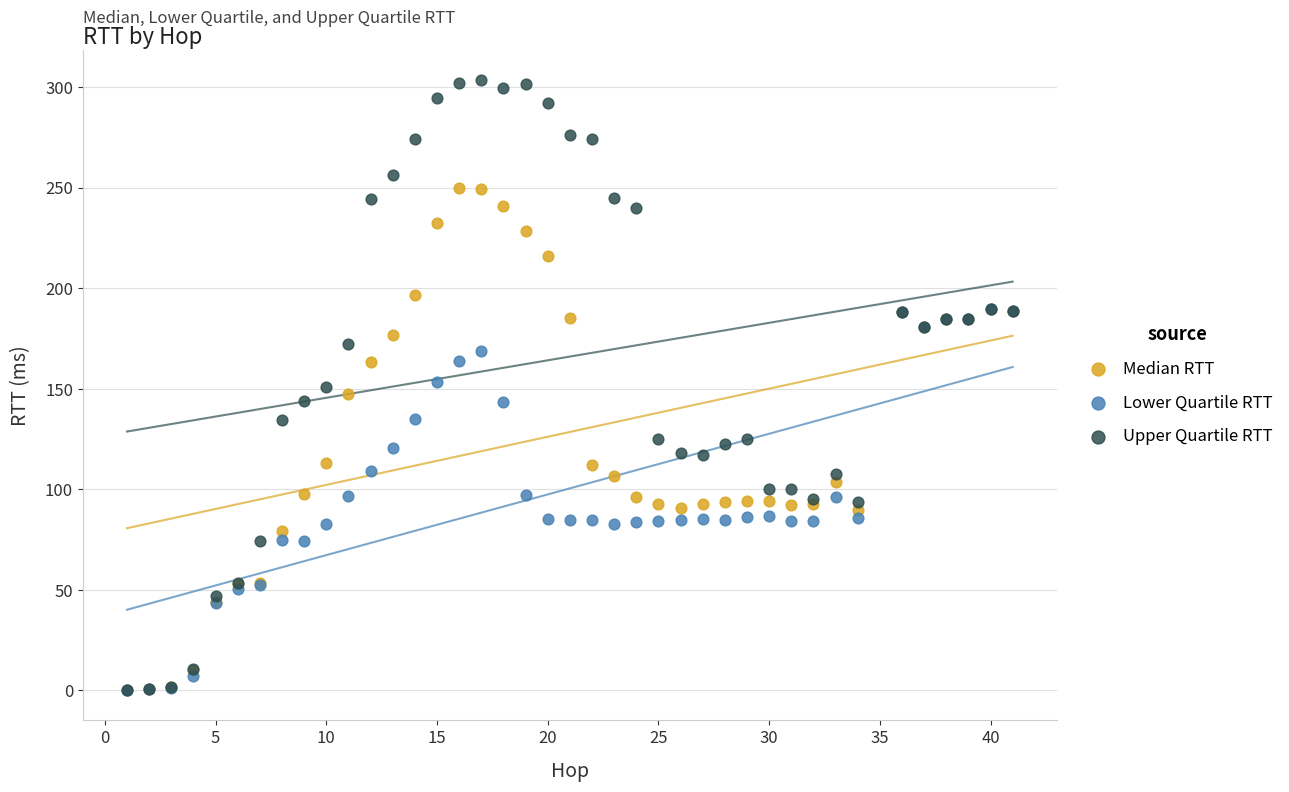

What are all the series names shown in the legend?

Median RTT, Lower Quartile RTT, Upper Quartile RTT